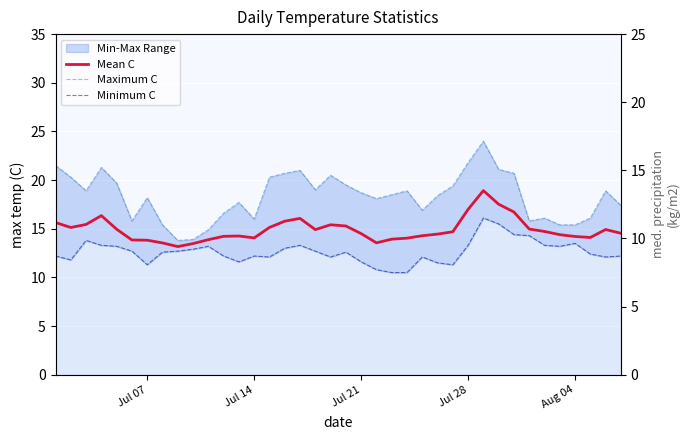

How many lines are shown in the chart?

3